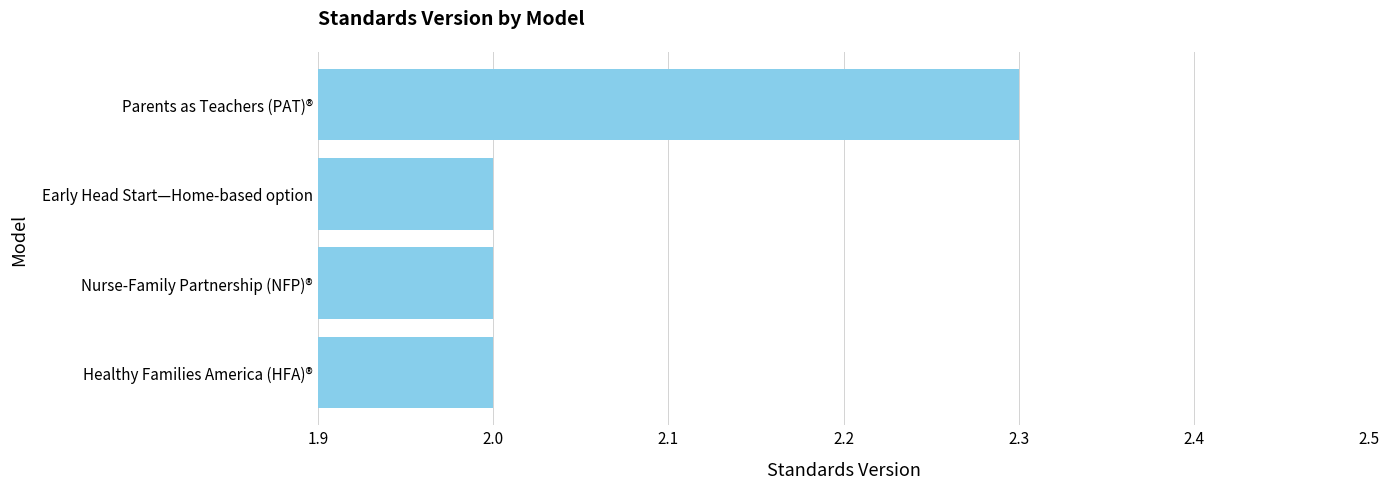

Between Parents as Teachers (PAT)® and Healthy Families America (HFA)®, which is larger?

Parents as Teachers (PAT)®